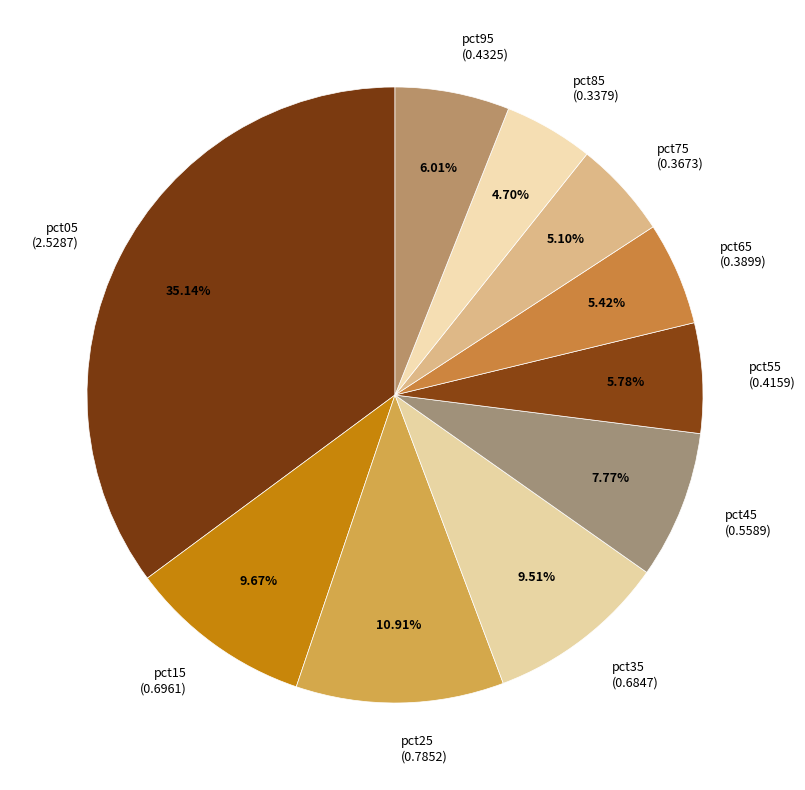

Is pct25 the majority of the pie?

No